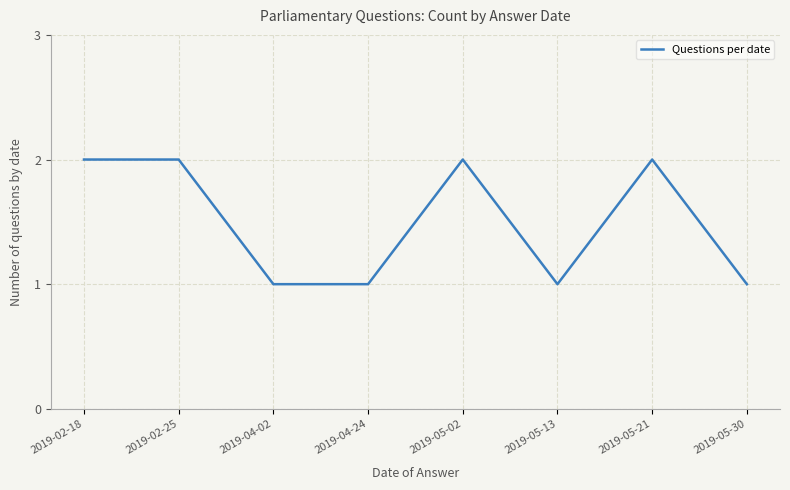

What is the change in value from 2019-02-25 to 2019-04-24?

-1